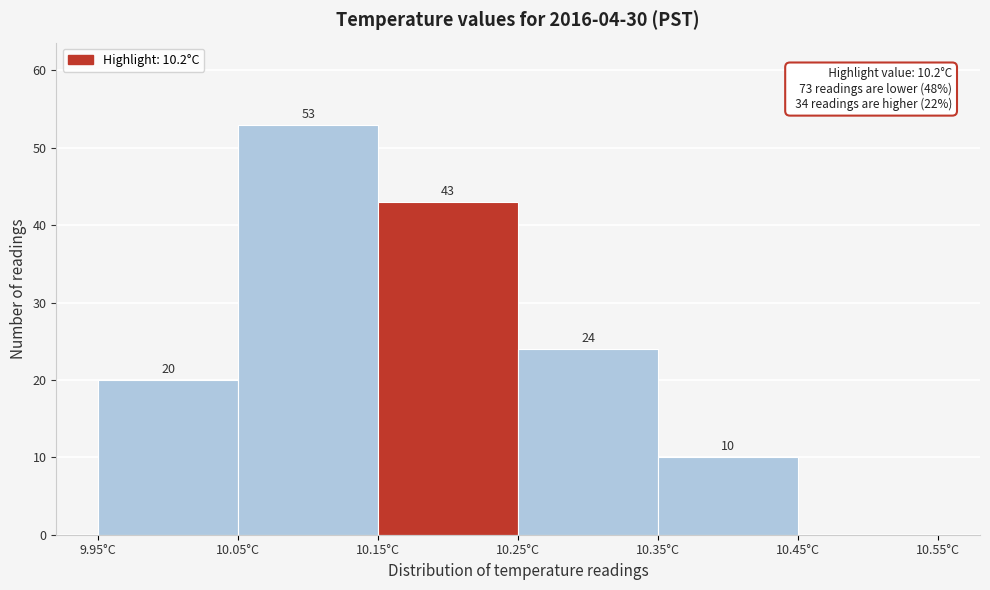

Which range on the x-axis has the tallest bar?

10.05 to 10.15